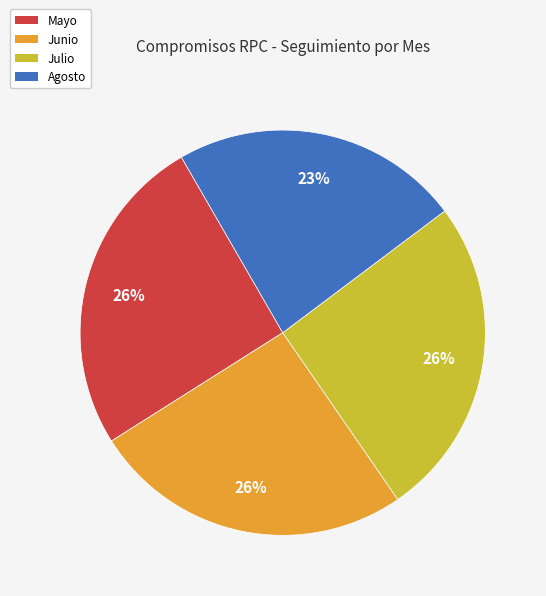

How many slices are in this pie chart?

4